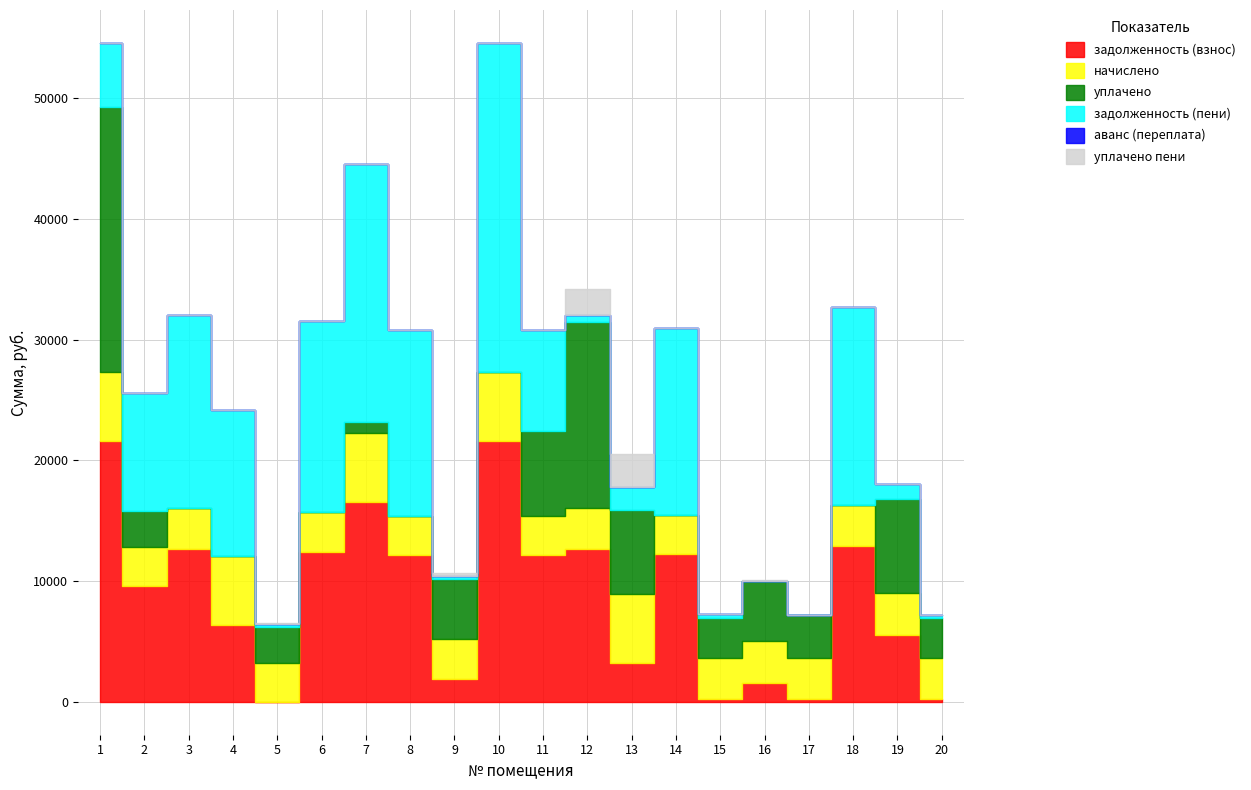

Which series has the largest range (max minus min)?

задолженность (пени)